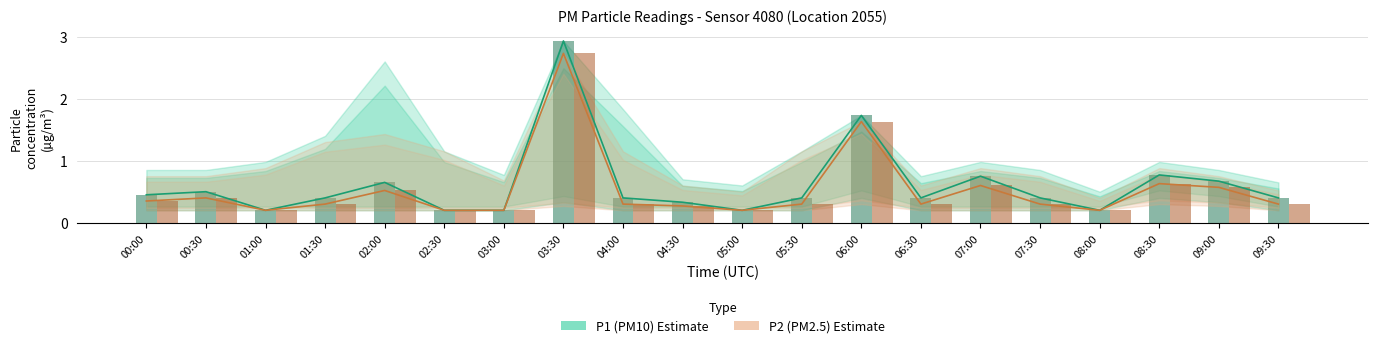

At how many categories does at least one series exceed 0?

20